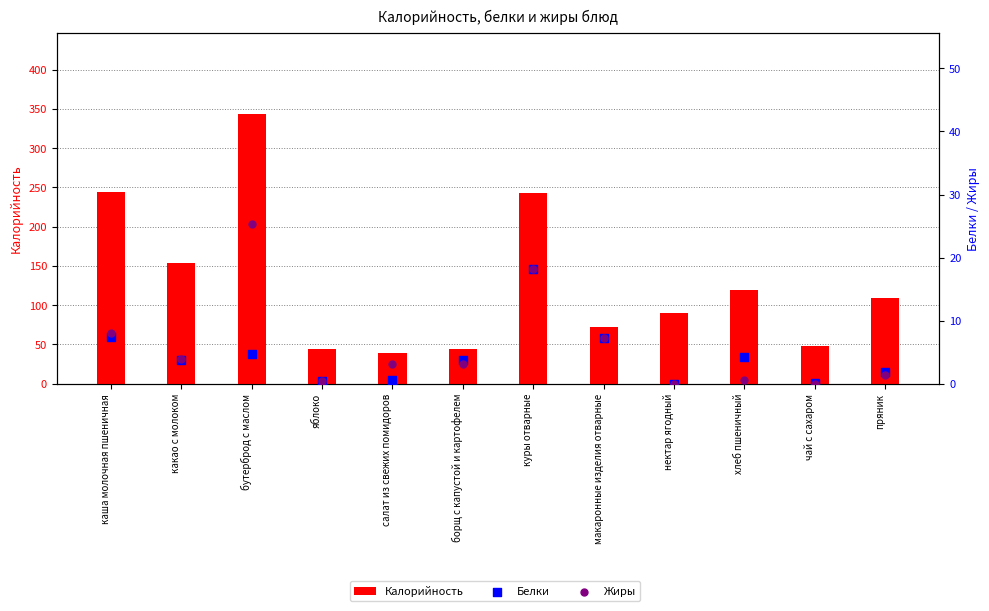

At which category is the sum across all series the highest?

бутерброд с маслом